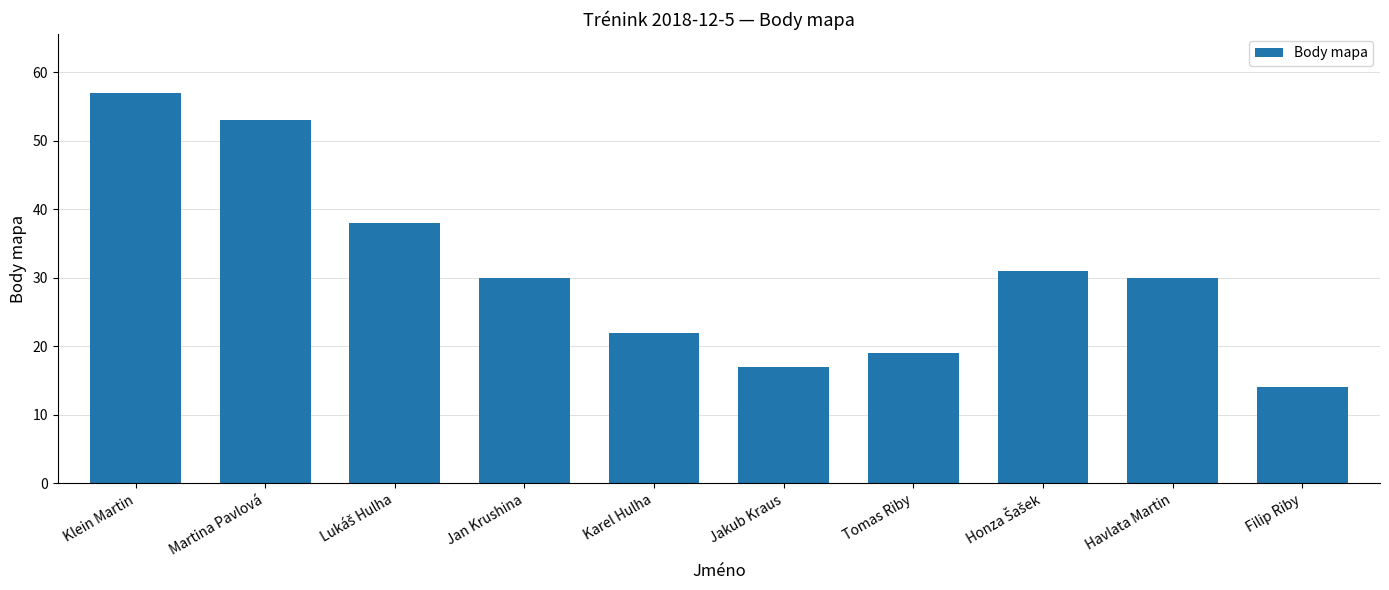

What is the greatest value displayed?

57